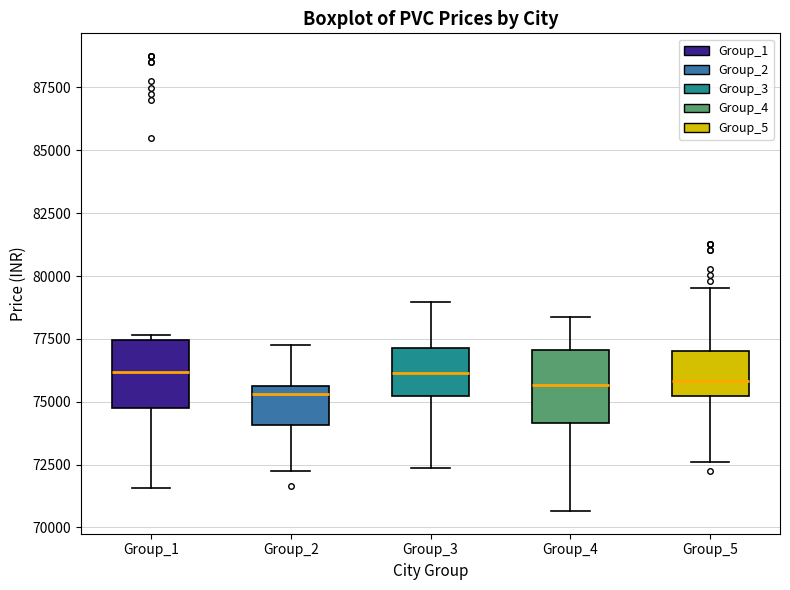

Reading left to right, transcribe this box plot: for each box, give where its median line is, the range the box spans, and where its two whiskers end, as read against the y-axis. The values are not printed on the chart, so give them approximately, as read against the axis.

Group_1: median 76000, box 74500 to 77500, whiskers 71500 to 77500 (just above the box's upper edge)
Group_2: median 75500 (just below the box's upper edge), box 74000 to 75500, whiskers 72500 to 77500
Group_3: median 76000, box 75000 to 77000, whiskers 72500 to 79000
Group_4: median 75500, box 74000 to 77000, whiskers 70500 to 78500
Group_5: median 76000, box 75000 to 77000, whiskers 72500 to 79500